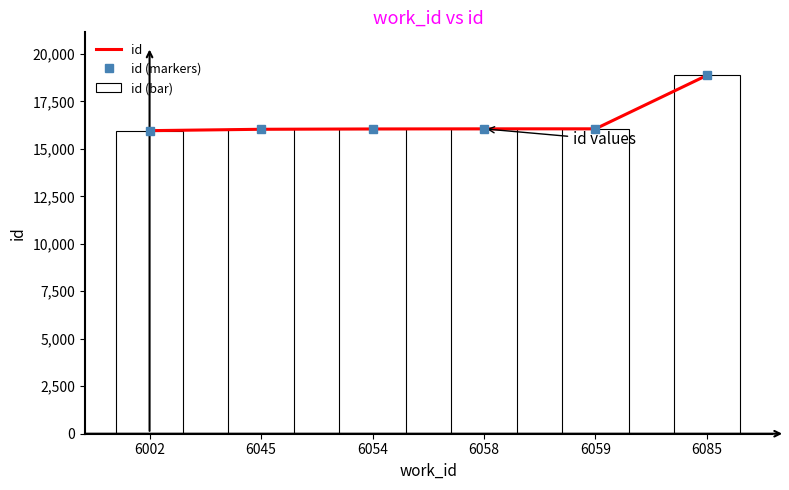

At which category is the sum across all series the highest?

6085